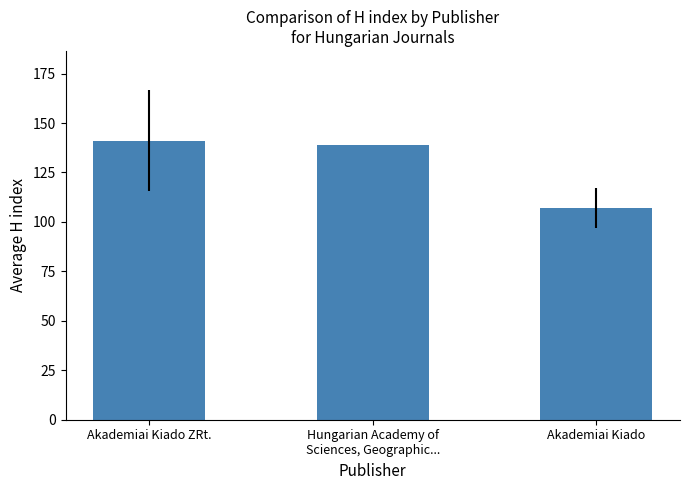

Count the number of categories in the chart.

3